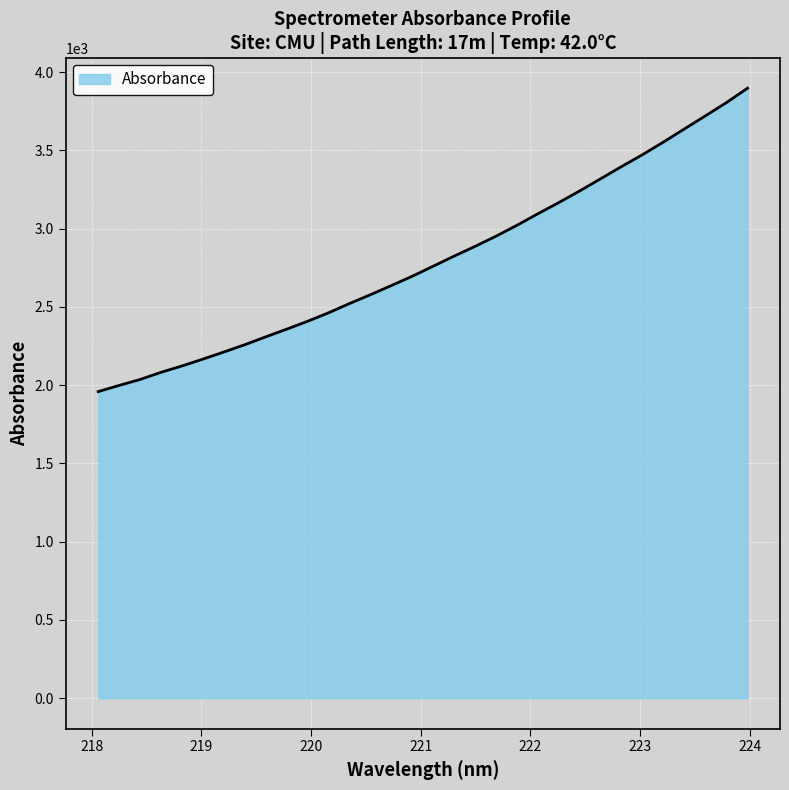

Does the chart display data point markers on the line(s)?

No